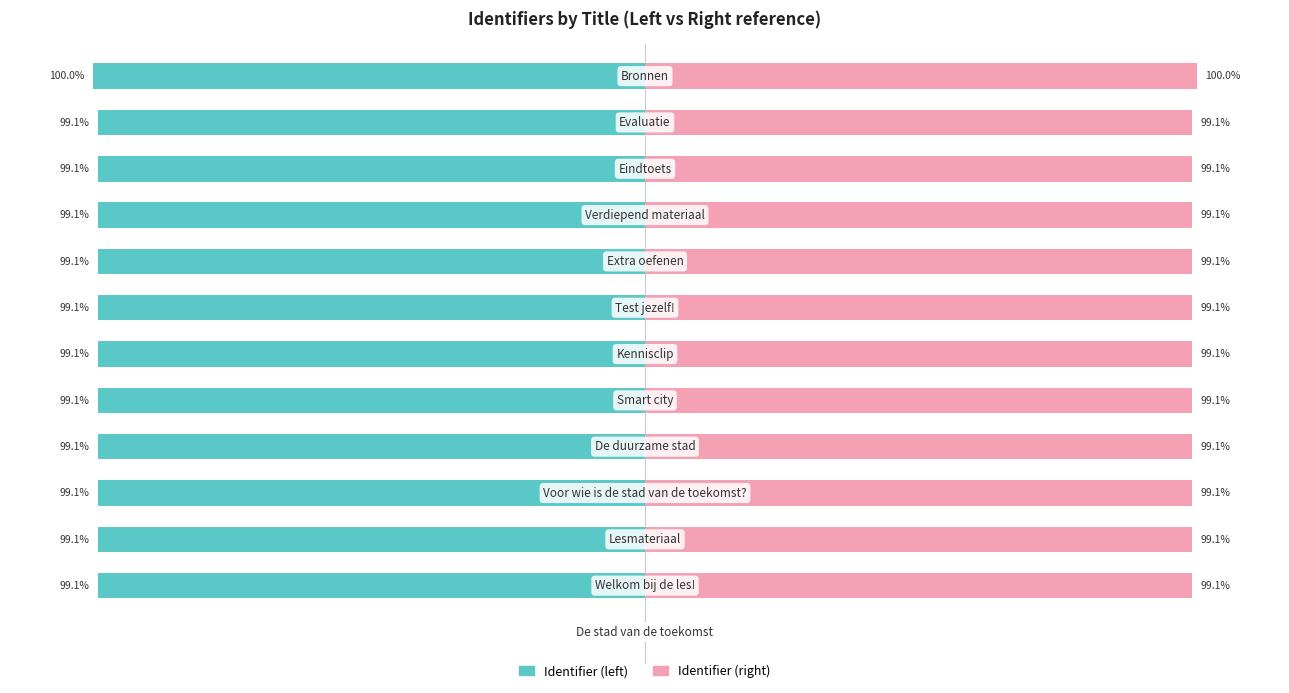

True or false: Identifier (left) has a value of -175.9 at 3.

False